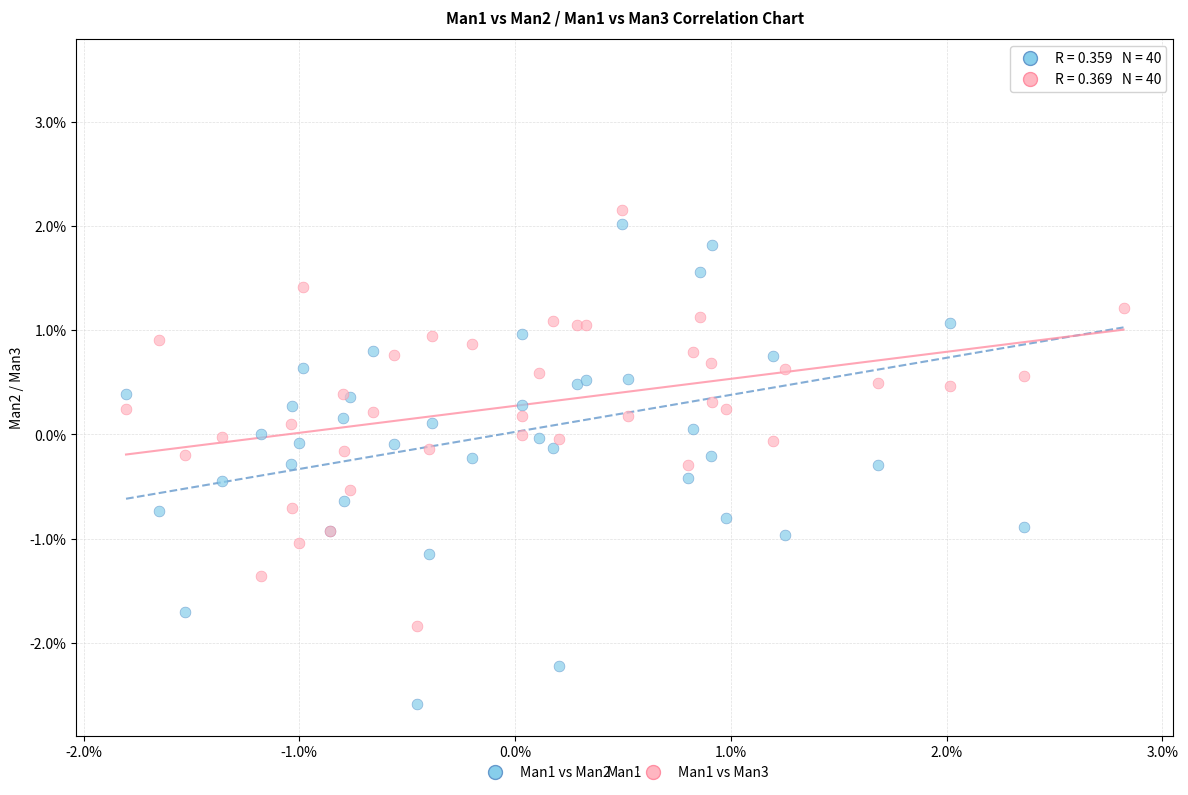

What are all the series names shown in the legend?

Man1 vs Man2, Man1 vs Man3